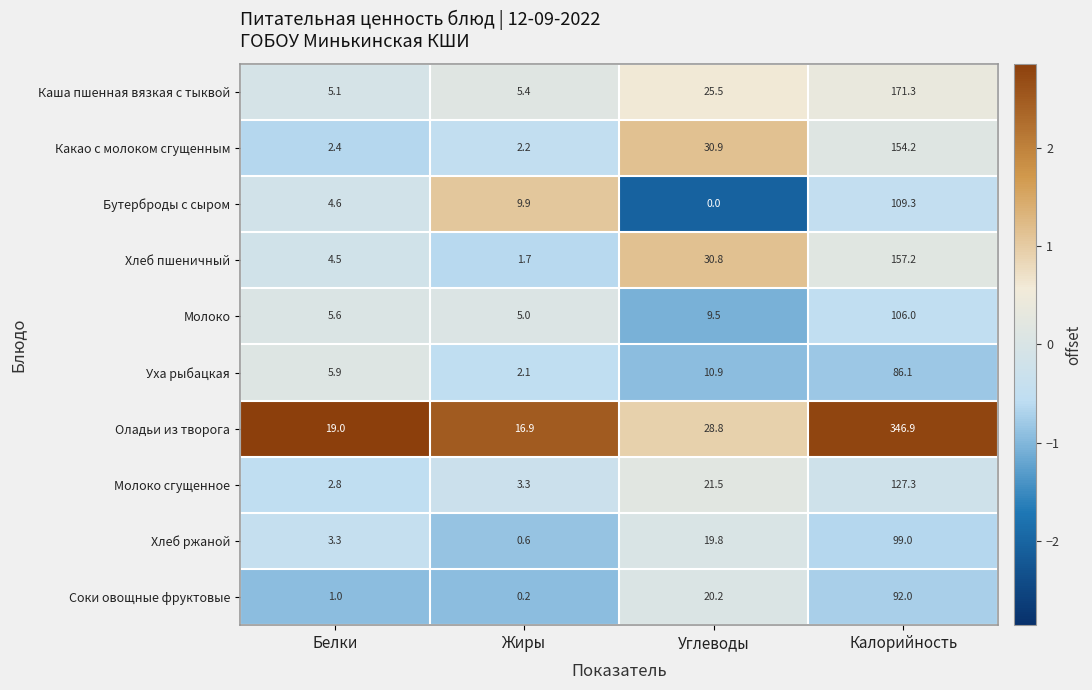

What is the difference between the Молоко values at Жиры and Углеводы?

4.5